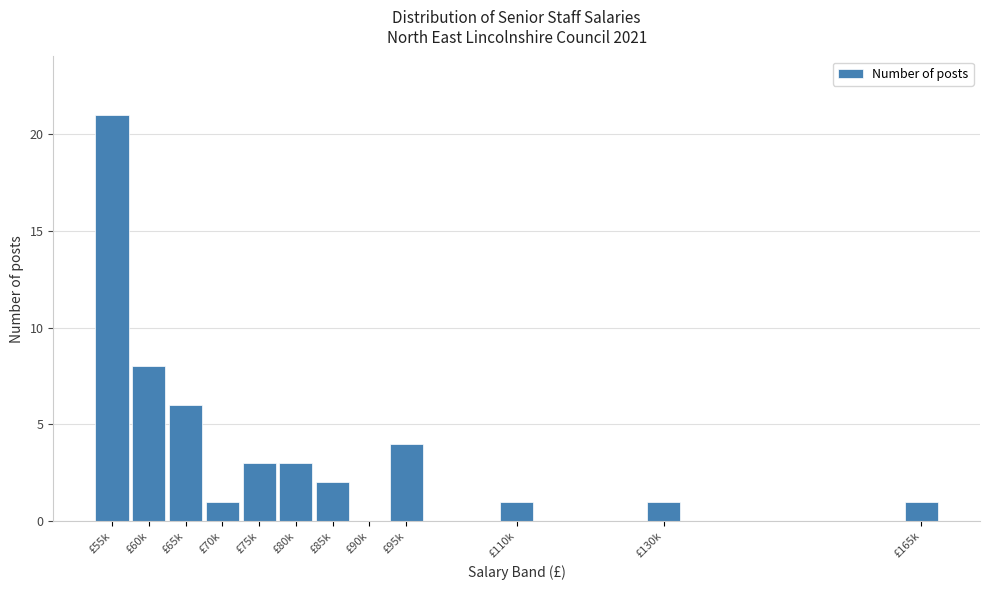

Reading right to left, transcribe all the data shown in this chart.

£165k=1	£130k=1	£110k=1	£95k=4	£90k=0	£85k=2	£80k=3	£75k=3	£70k=1	£65k=6	£60k=8	£55k=21